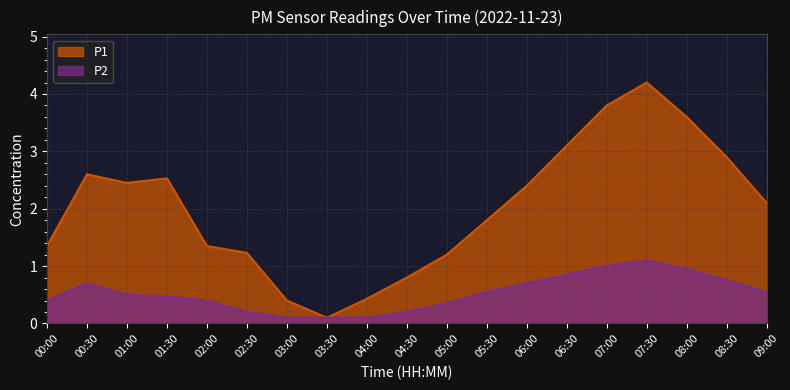

What is the maximum value for P2?

1.1